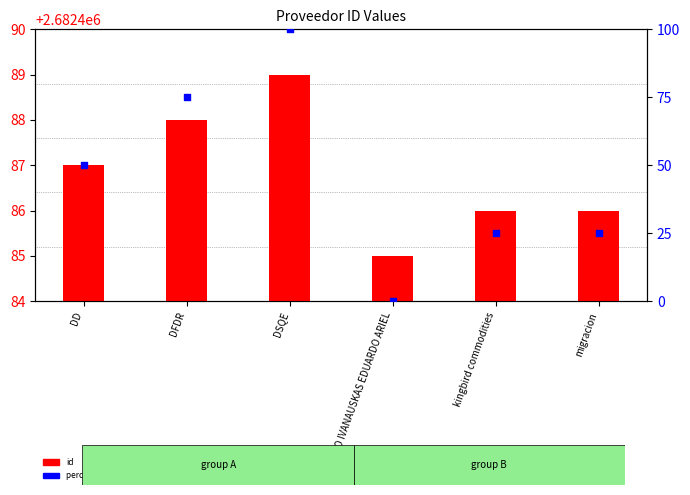

What are all the series names shown in the legend?

id, percentile rank within the sample